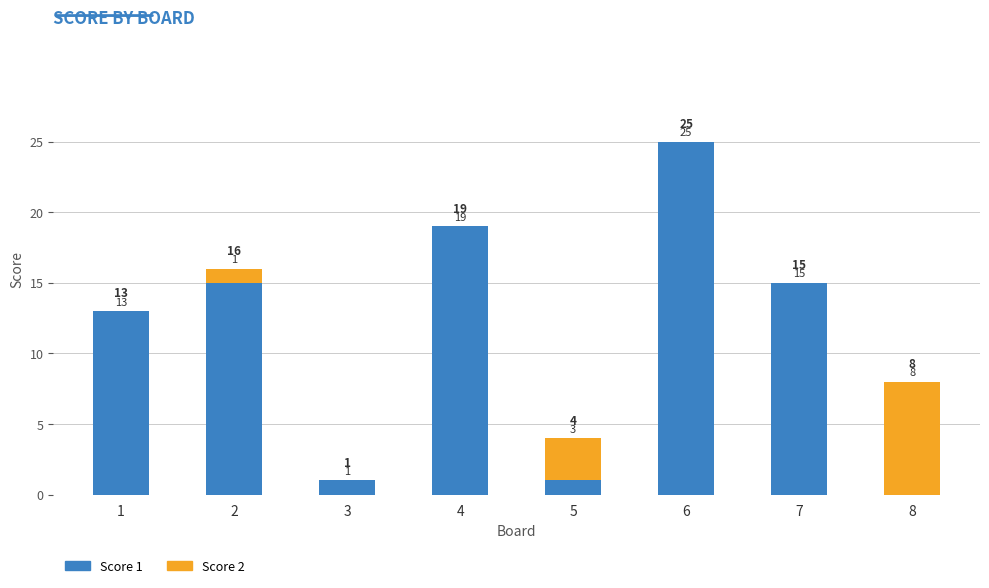

What are all the series names shown in the legend?

Score 1, Score 2